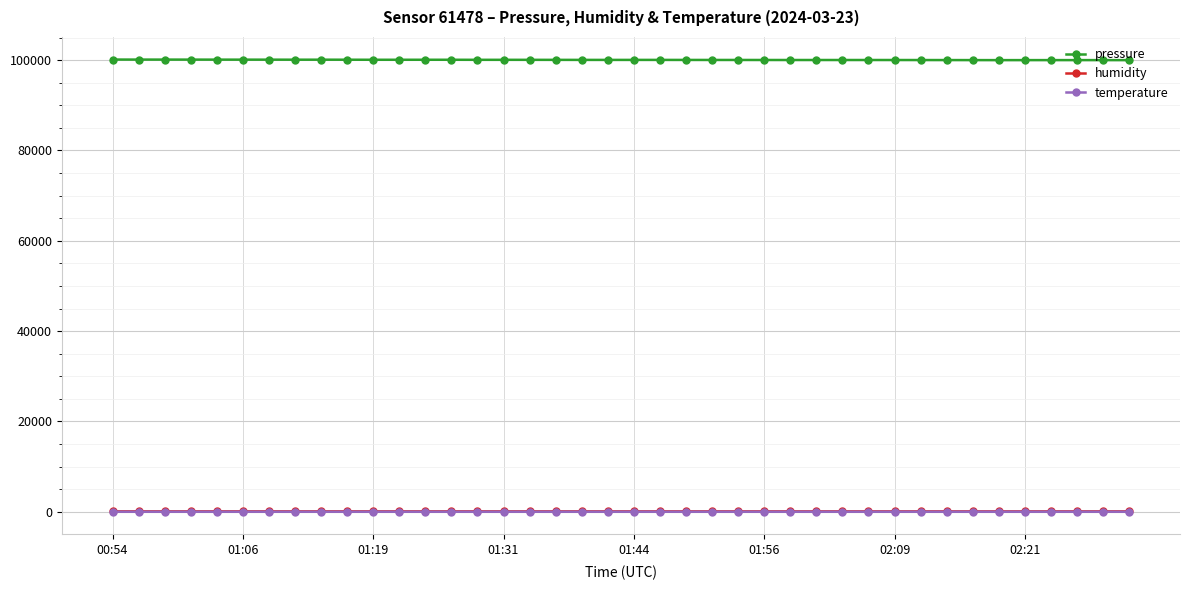

What is the sum of all humidity values?

3667.8